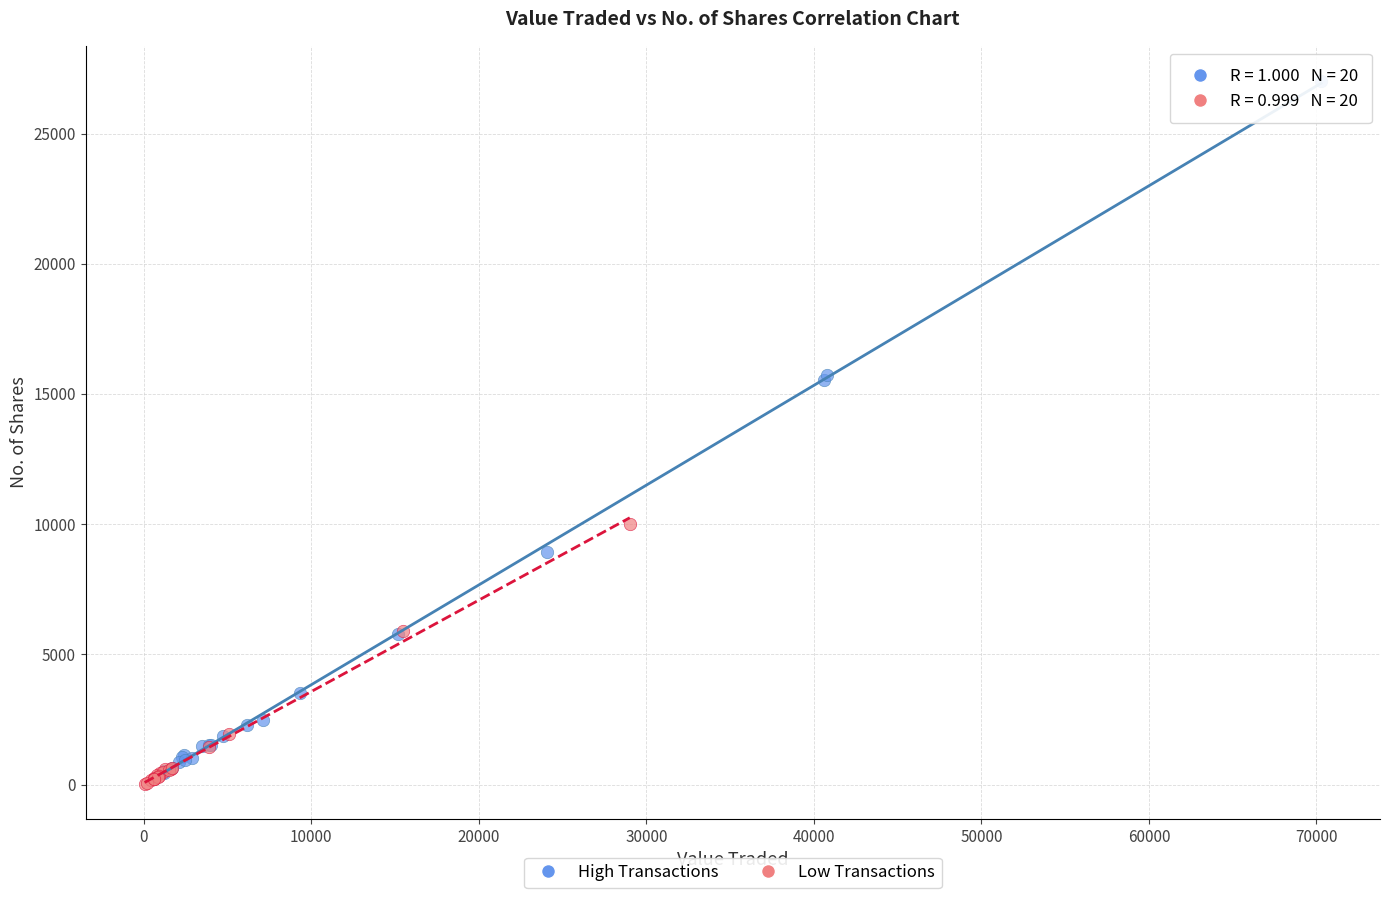

Which series has the widest spread of Y values?

High Transactions